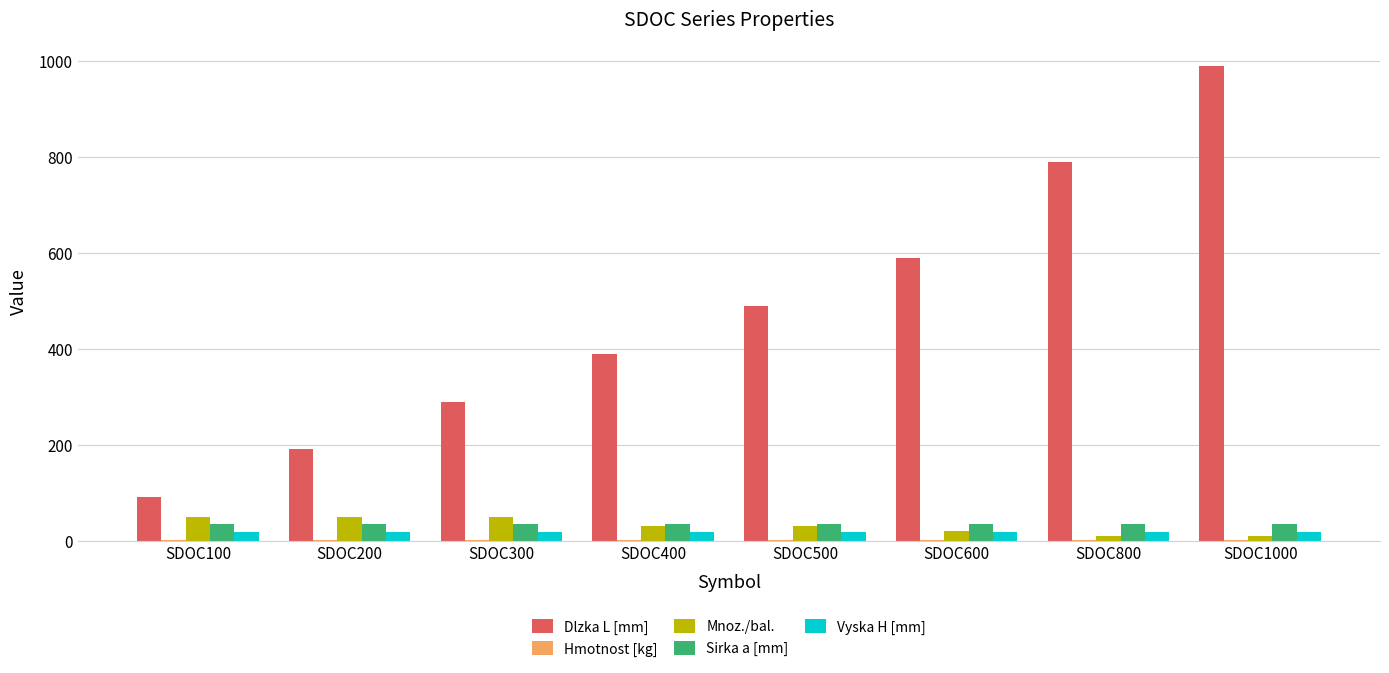

Is it true that Dlzka L [mm] equals 790.0 at SDOC800?

True